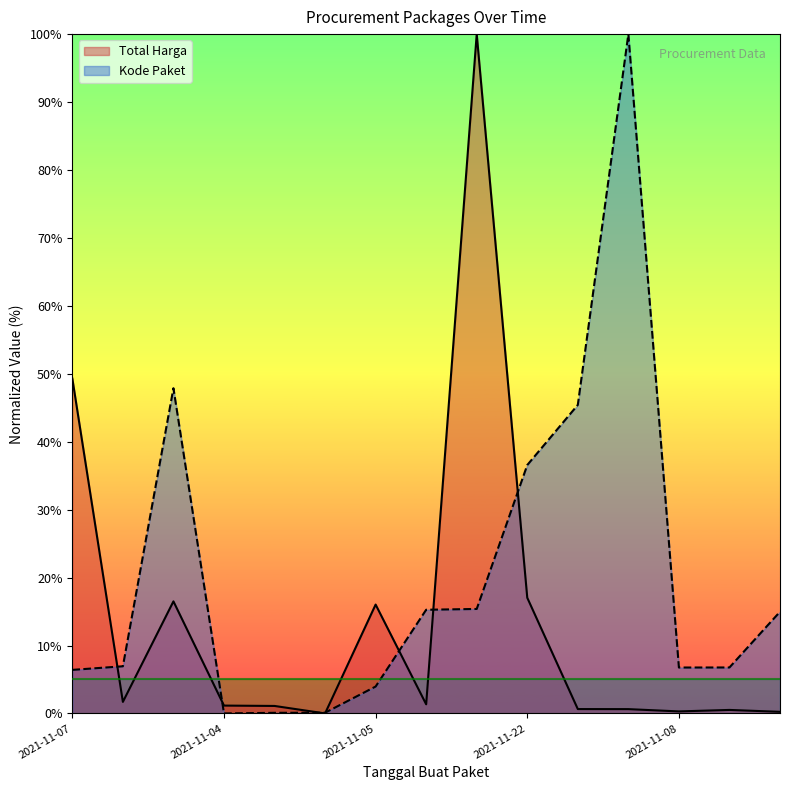

The Kode Paket series shows 38.1 at 2021-11-04. True or false?

False